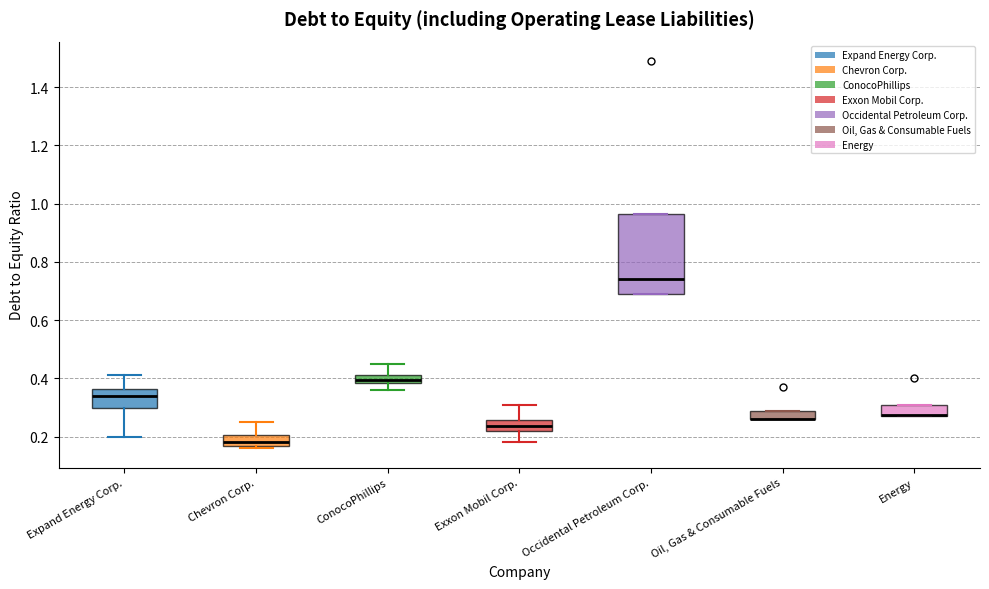

Where is the upper edge of the box for Oil, Gas & Consumable Fuels on the y-axis? The values are not printed on the chart, so give them approximately, as read against the axis.

0.28